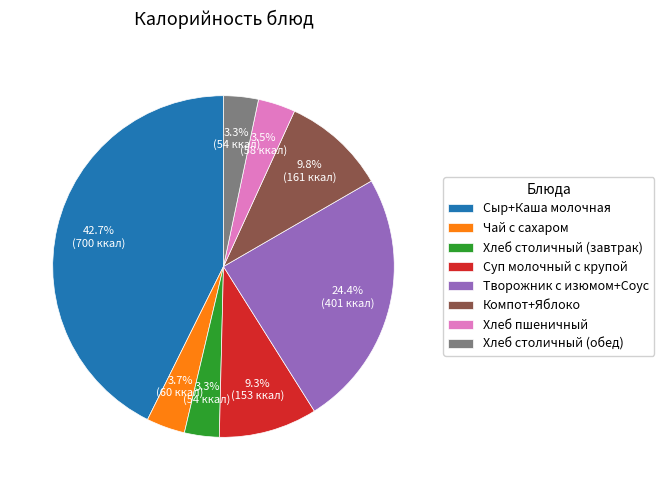

The Хлеб пшеничный slice represents 10% of the pie. True or false?

False